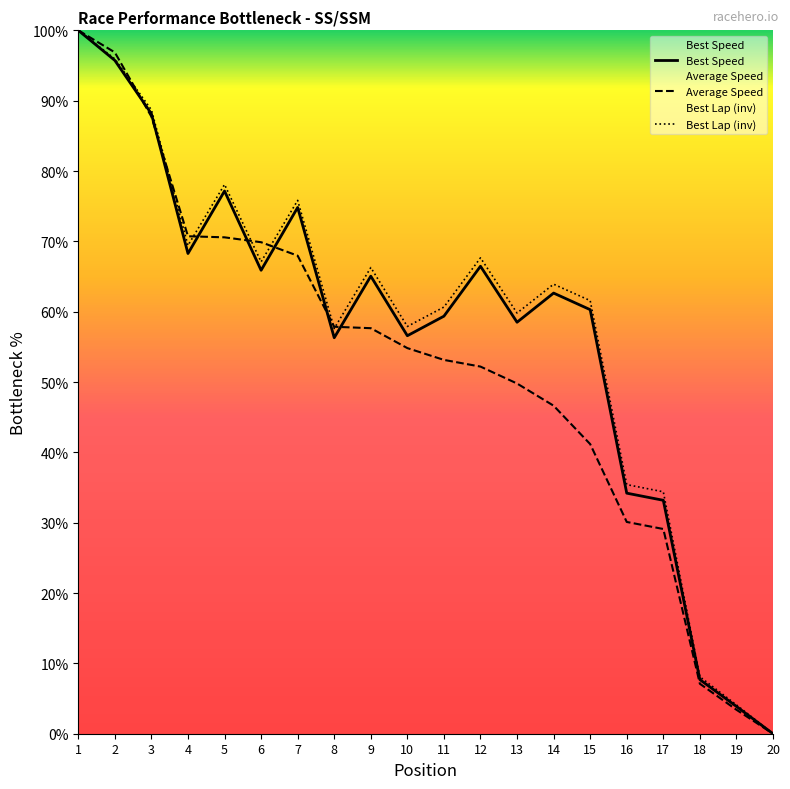

Where is Average Speed nearest to the value 50?

13